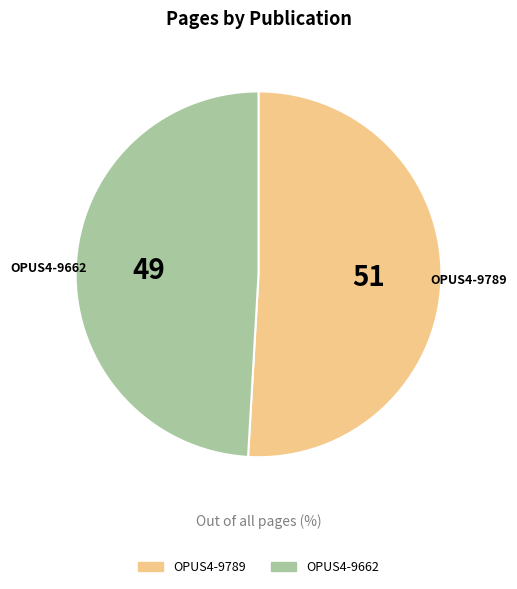

Combined, do OPUS4-9662 and OPUS4-9789 account for over 50%?

Yes